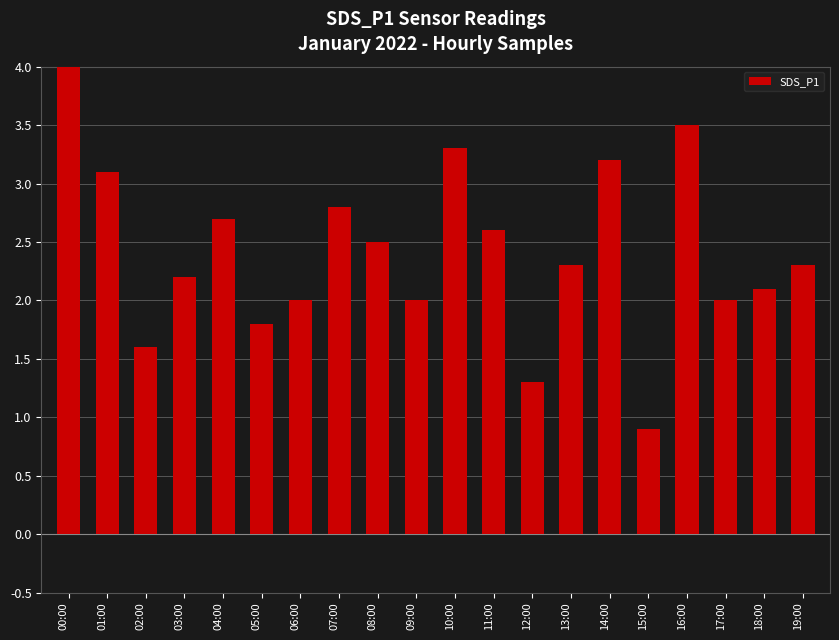

What is the ratio of the value at 12:00 to the value at 01:00?

0.4